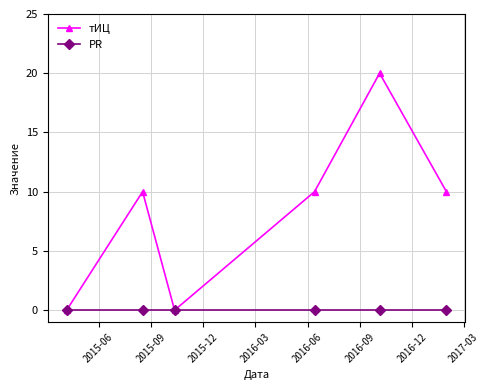

Which series has the largest total across all categories?

тИЦ